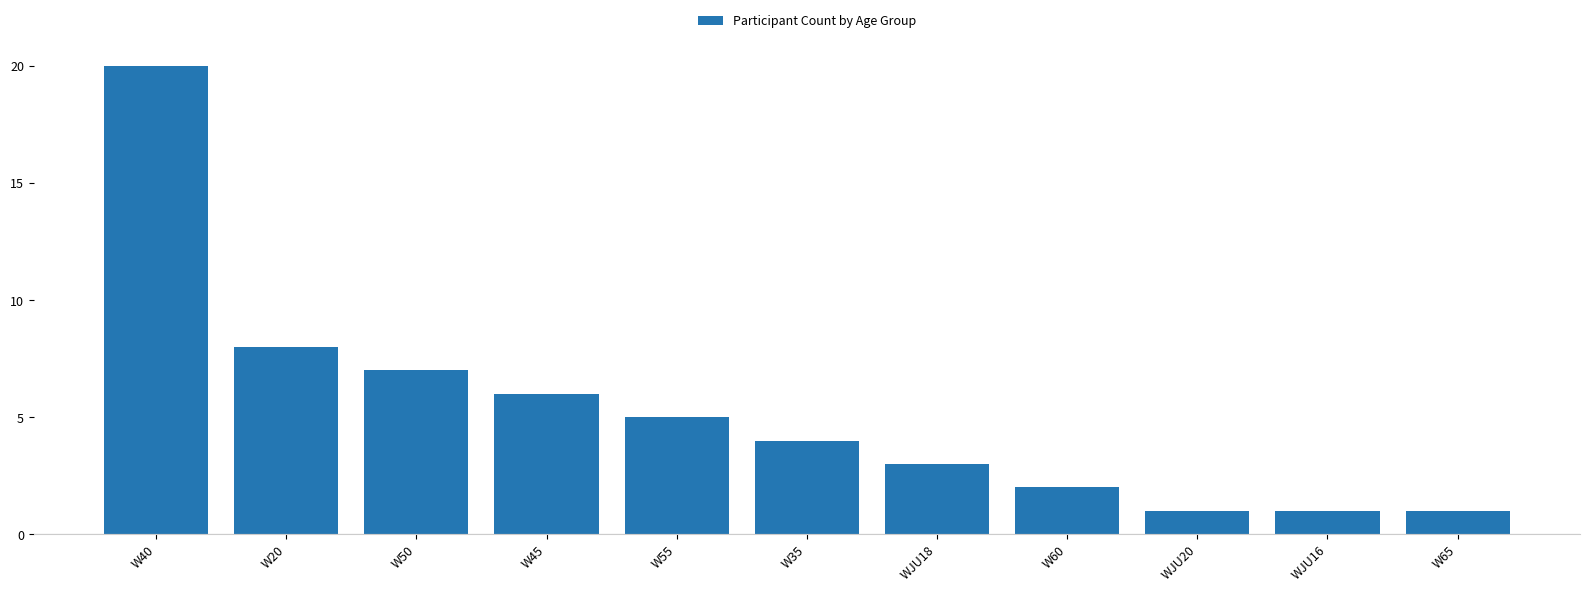

What is the label of the 10th bar from the right?

W20